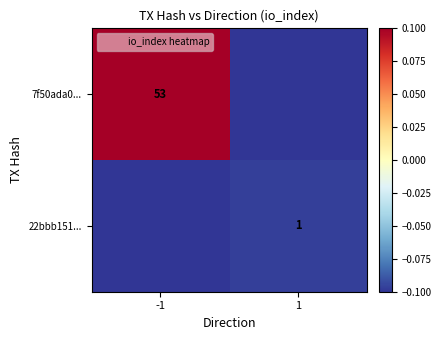

The value of 7f50ada0... at -1 is 53.0. True or false?

True